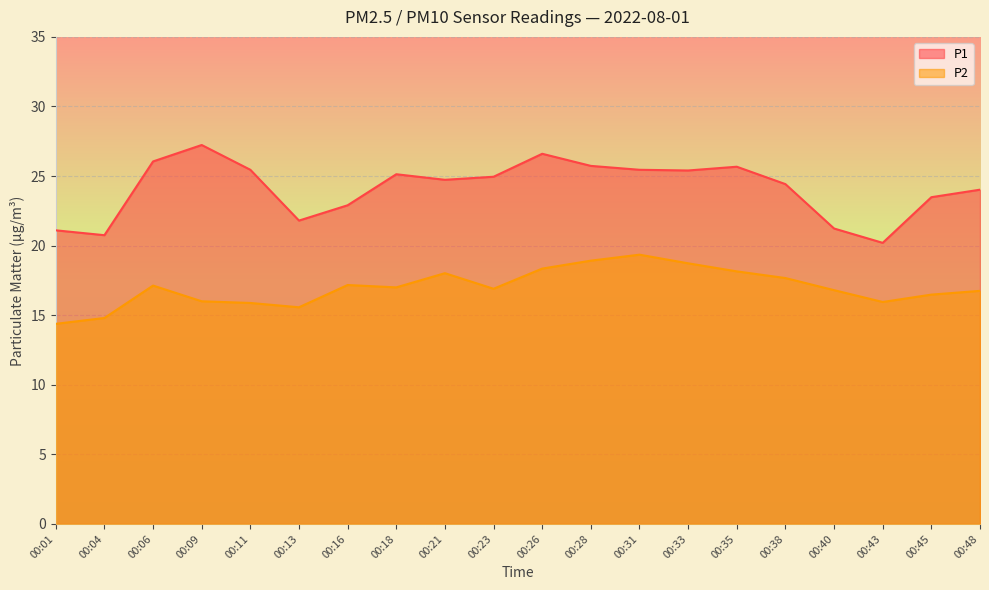

Is the value of P1 at 00:38 greater than the value of P2 at 00:26?

Yes